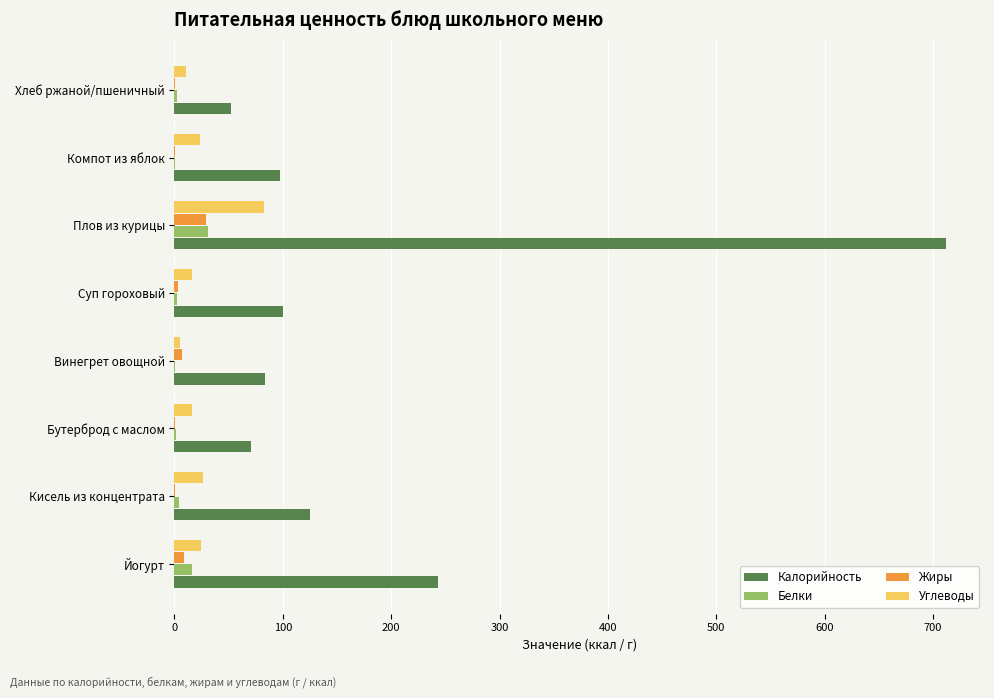

At which label does Калорийность reach its peak?

Плов из курицы